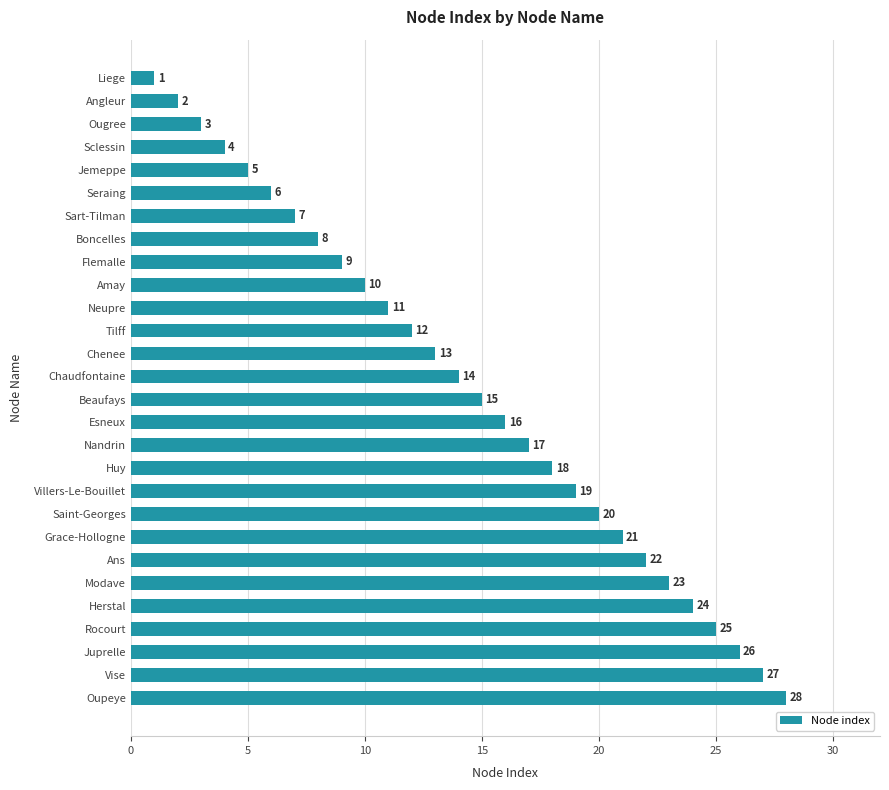

Rank the categories by value from lowest to highest.

Liege, Angleur, Ougree, Sclessin, Jemeppe, Seraing, Sart-Tilman, Boncelles, Flemalle, Amay, Neupre, Tilff, Chenee, Chaudfontaine, Beaufays, Esneux, Nandrin, Huy, Villers-Le-Bouillet, Saint-Georges, Grace-Hollogne, Ans, Modave, Herstal, Rocourt, Juprelle, Vise, Oupeye